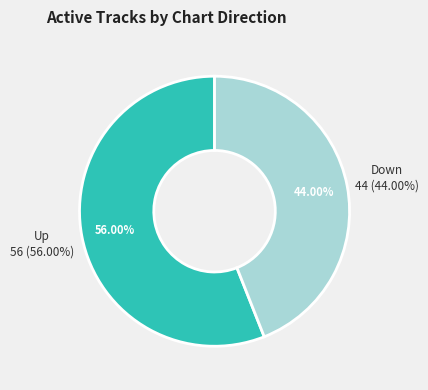

Count the number of slices in the pie.

2